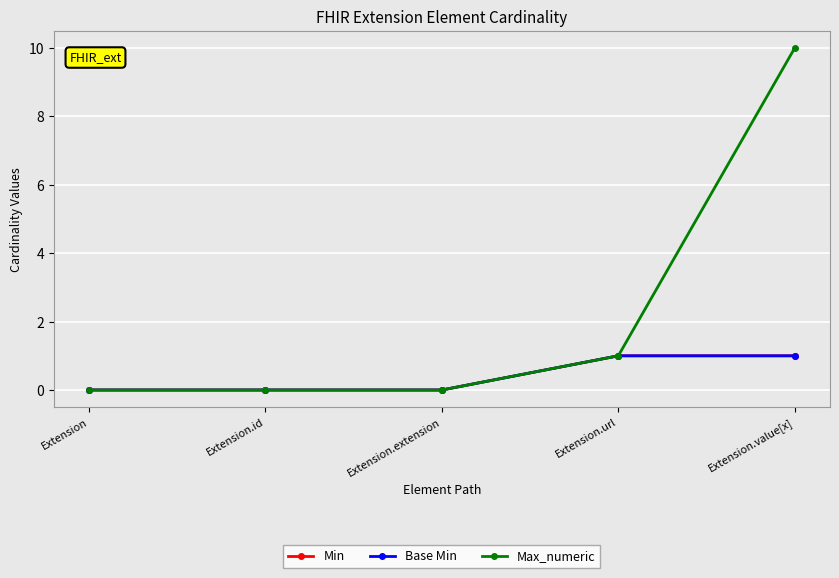

Is the value of Base Min at Extension.value[x] greater than the value of Max_numeric at Extension.extension?

Yes